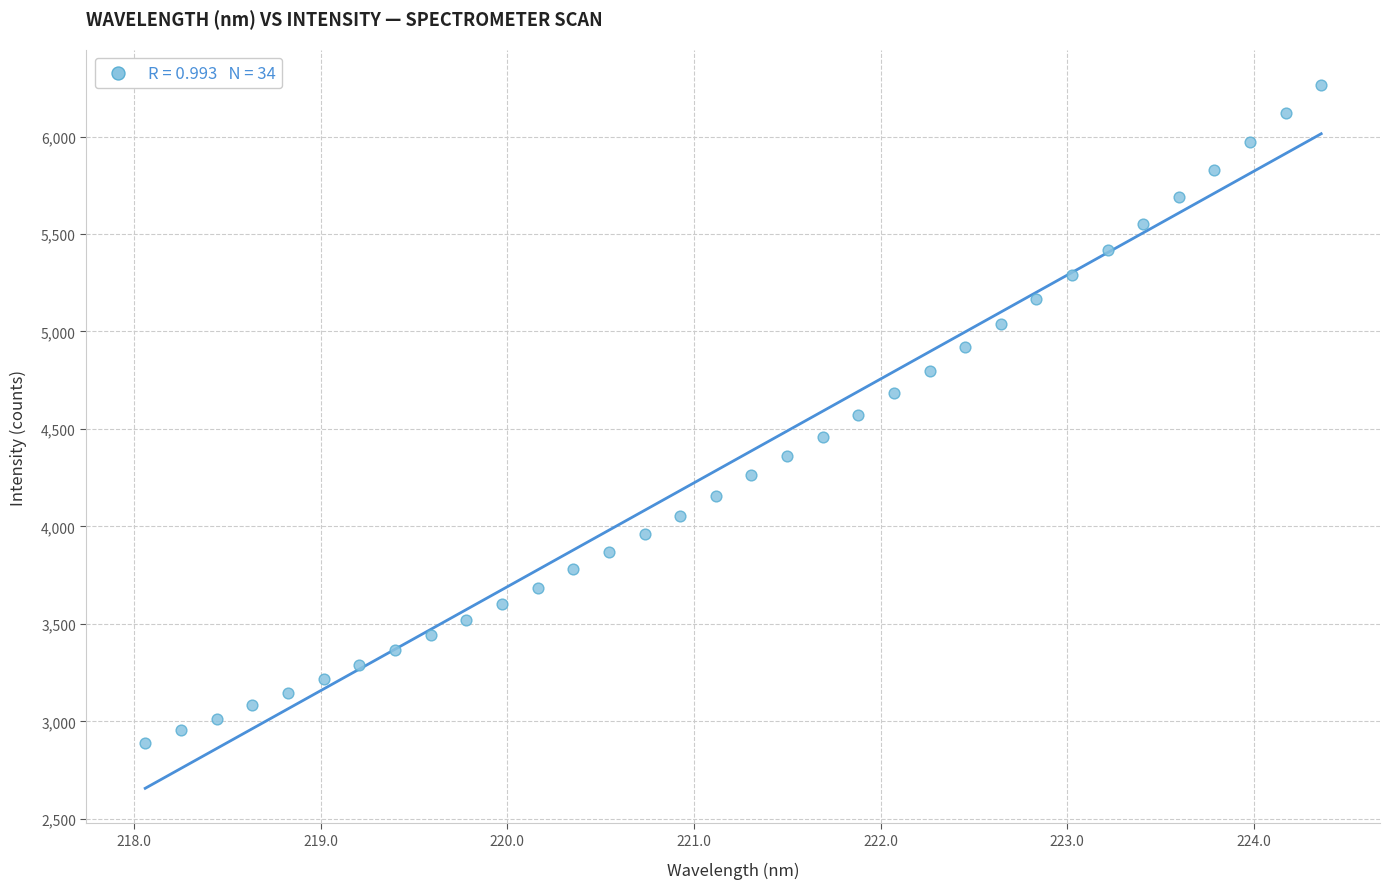

What is the range of X values (max minus min)?

6.3